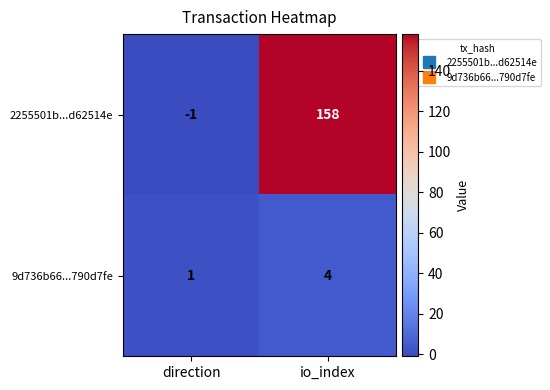

Rank the series at io_index from lowest to highest value.

9d736b66...790d7fe, 2255501b...d62514e